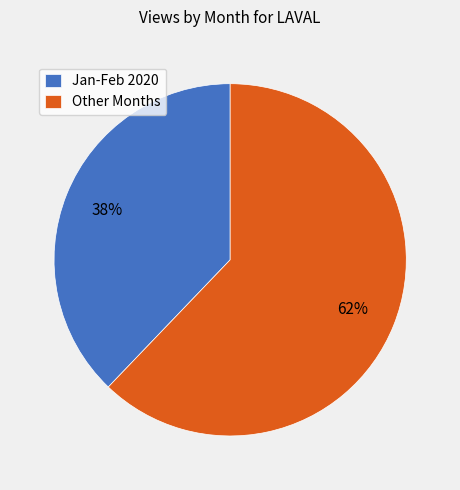

Is it true that Other Months is 49% of the pie?

False